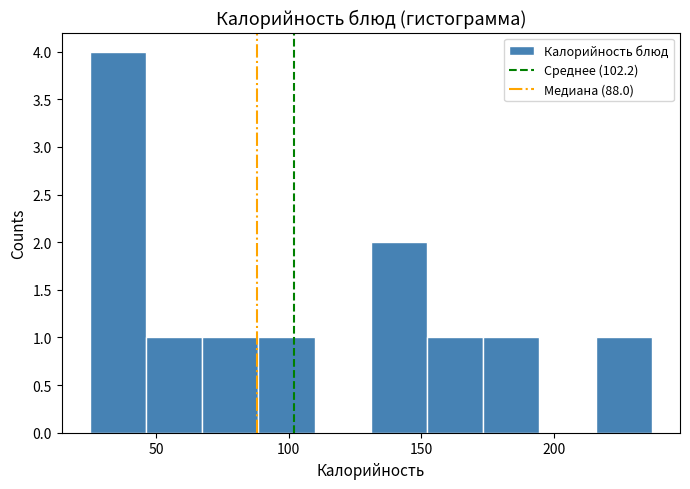

Which range on the x-axis has the tallest bar?

25 to 45